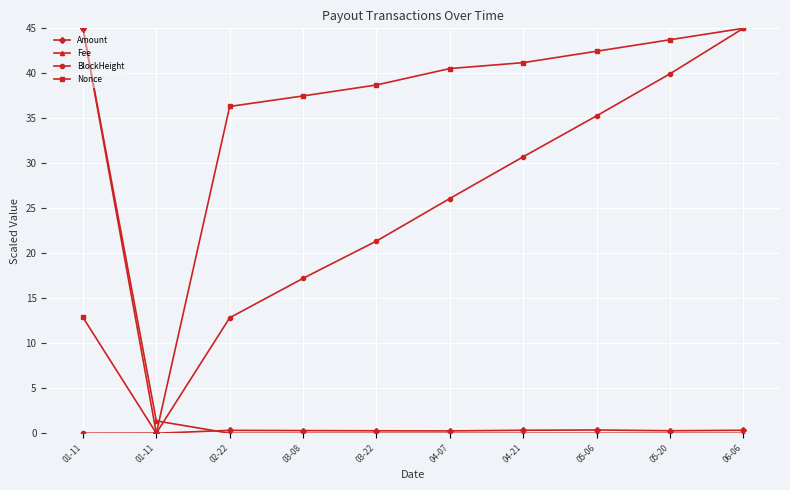

List the series in order of their peak value, highest first.

Amount, Fee, BlockHeight, Nonce